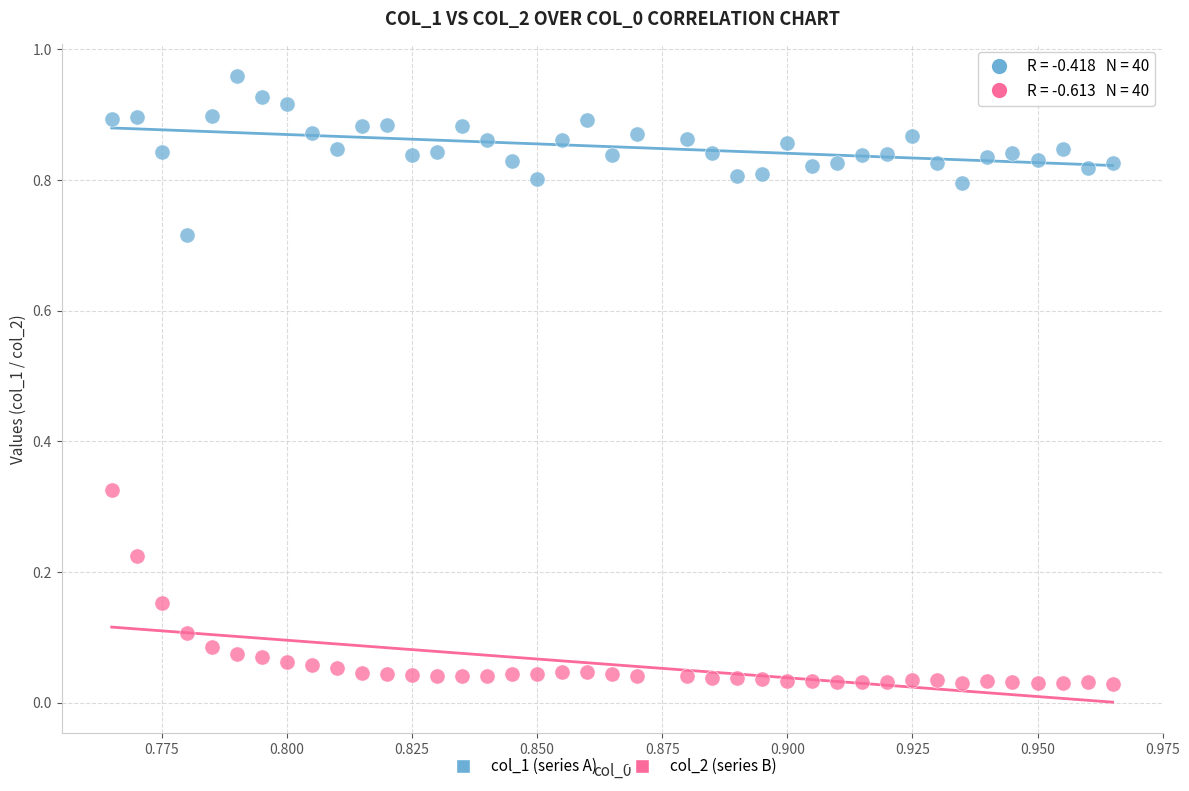

Which series has the largest Y range (max minus min)?

col_2 (series B)